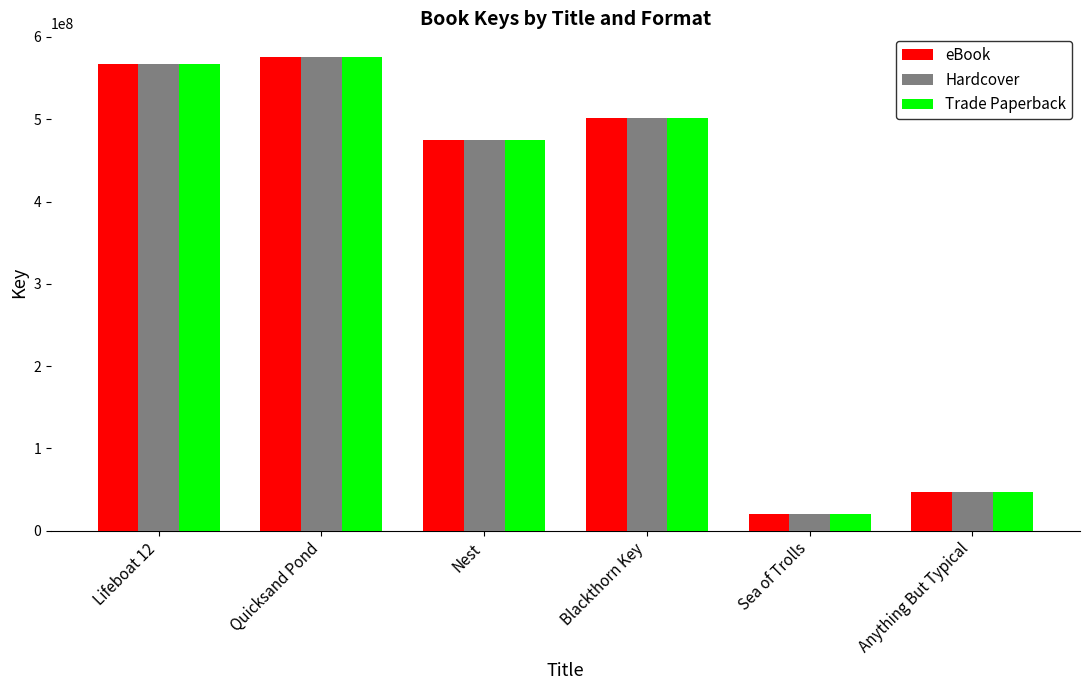

Reading left to right, list all the values displayed in this chart.

eBook: Lifeboat 12=567301969	Quicksand Pond=575579856	Nest=474828638	Blackthorn Key=501383390	Sea of Trolls=20908923	Anything But Typical=46593613
Hardcover: Lifeboat 12=567301969	Quicksand Pond=575579856	Nest=474828638	Blackthorn Key=501383390	Sea of Trolls=20908923	Anything But Typical=46593613
Trade Paperback: Lifeboat 12=567301969	Quicksand Pond=575579856	Nest=474828638	Blackthorn Key=501383390	Sea of Trolls=20908923	Anything But Typical=46593613